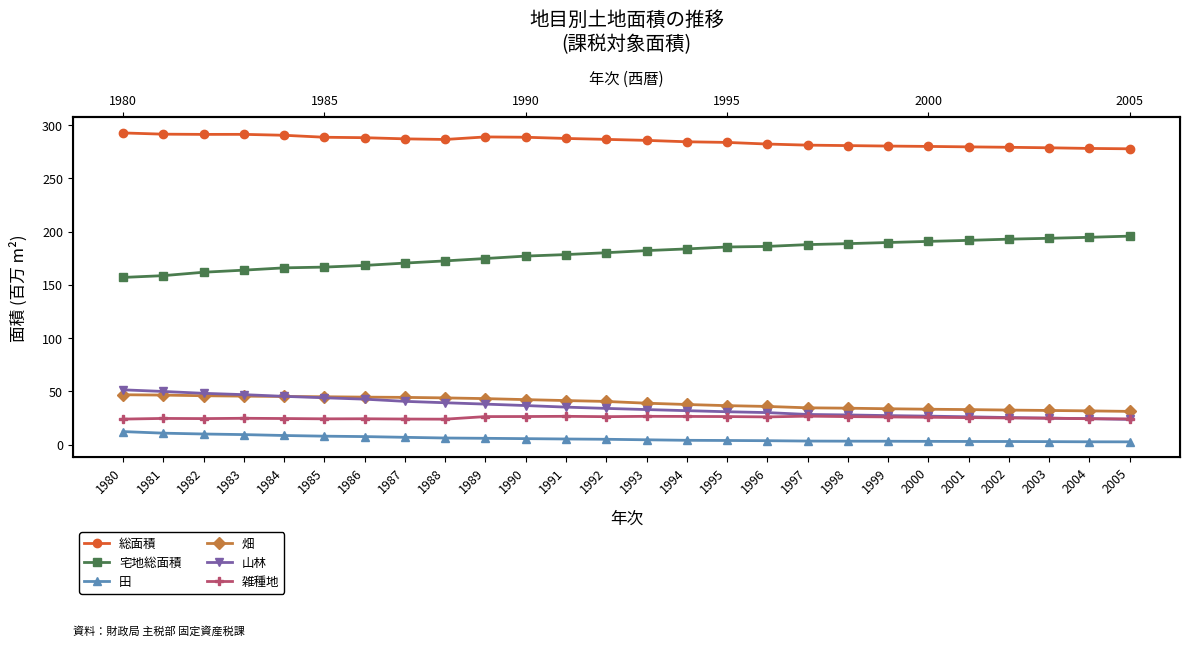

Where does the 畑 series first go above 40?

1980